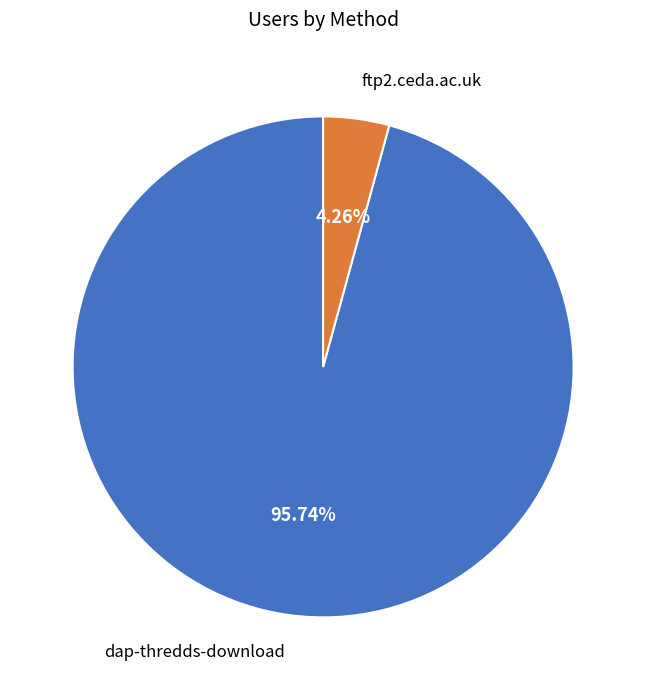

Rank the categories by value from highest to lowest.

dap-thredds-download, ftp2.ceda.ac.uk